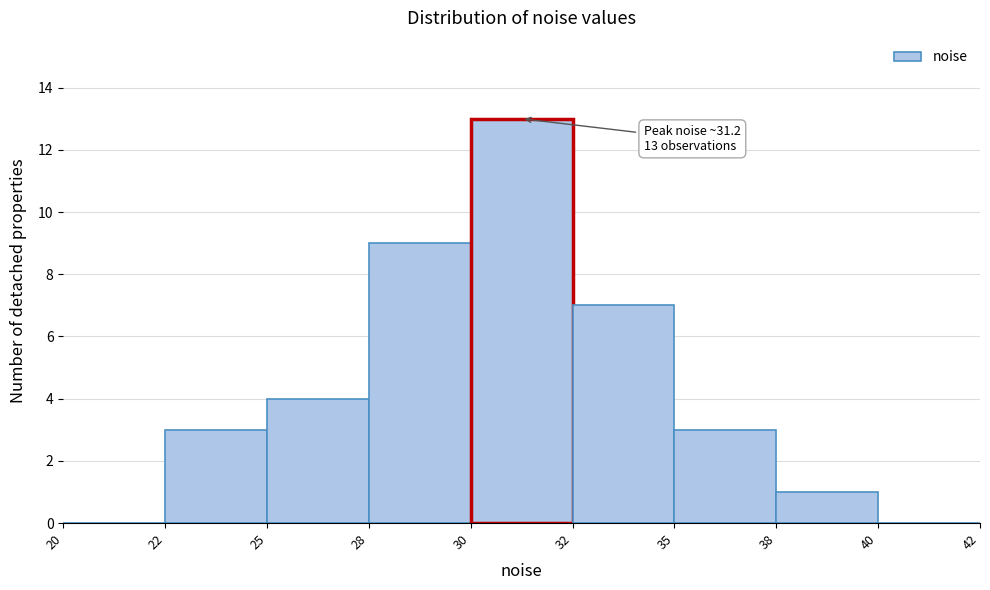

Reading left to right, what are all the values shown in this chart?

20=0	22=3	25=4	28=9	30=13	32=7	35=3	38=1	40=0